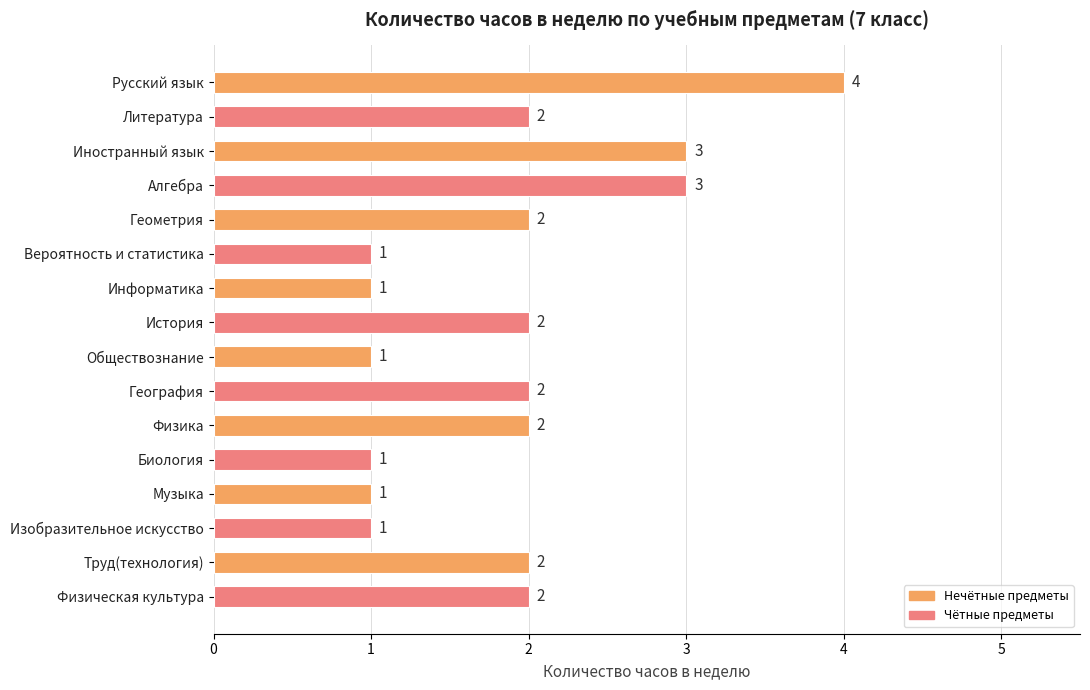

Reading bottom to top, transcribe all the data shown in this chart.

2	2	1	1	1	2	2	1	2	1	1	2	3	3	2	4